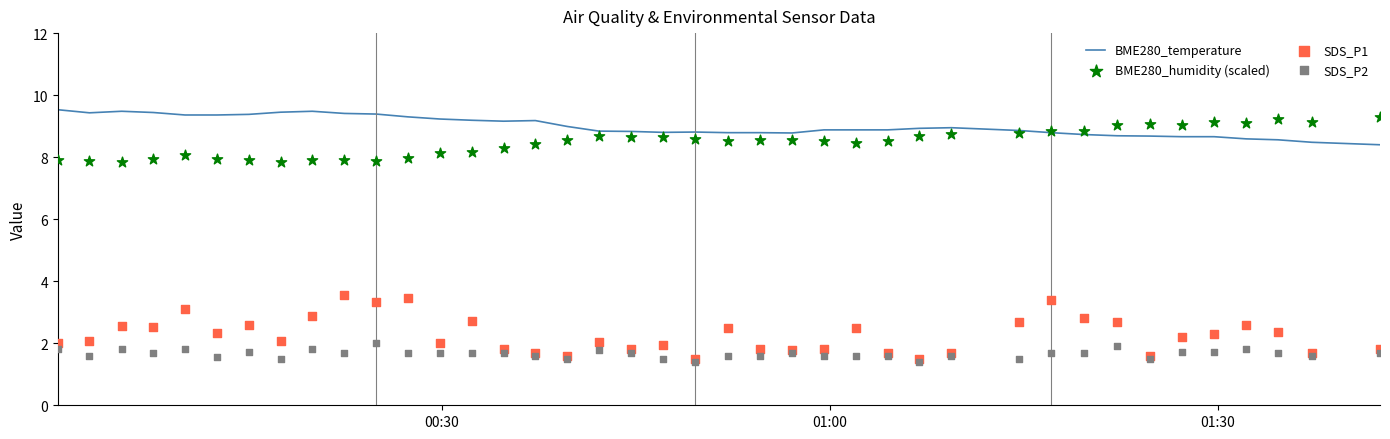

Which series contains the lowest Y value?

SDS_P2